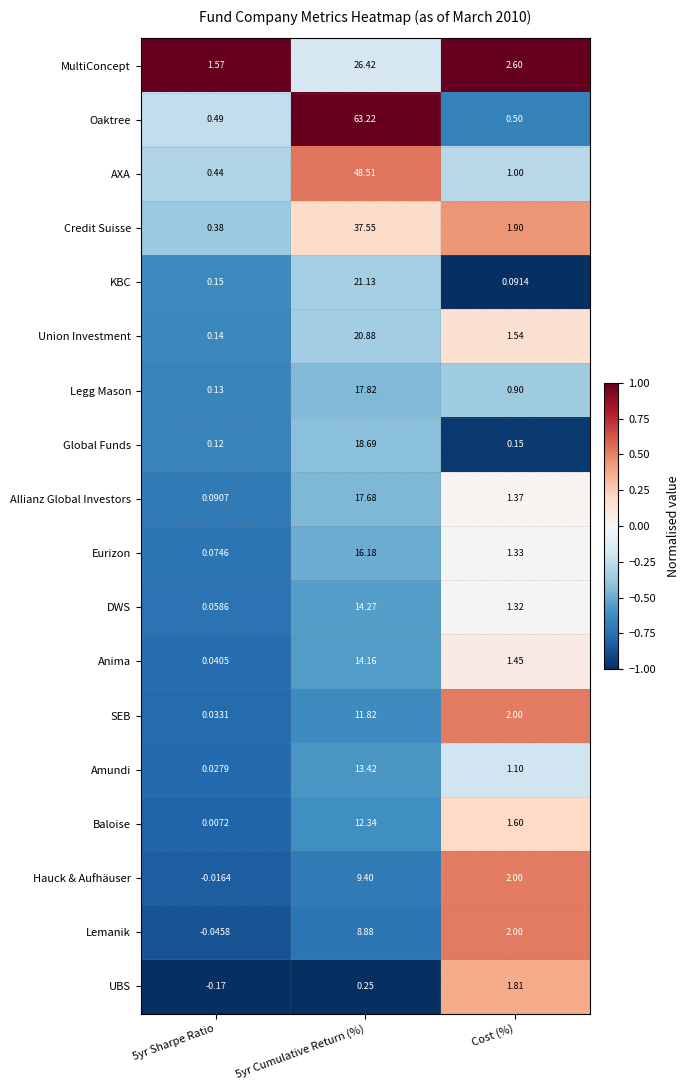

Which series changed the most between 5yr Sharpe Ratio and 5yr Cumulative Return (%)?

Oaktree